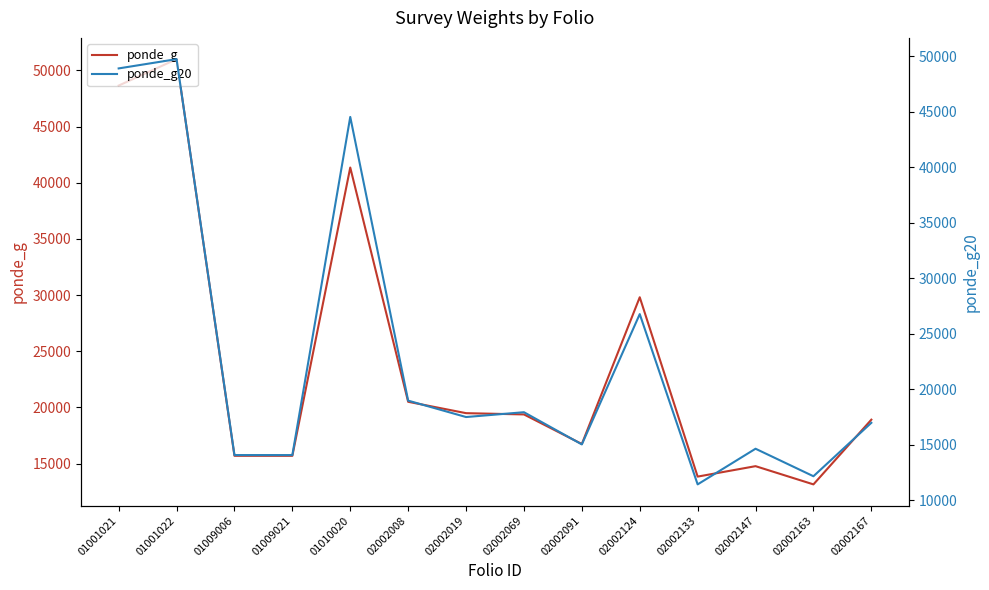

How many lines are shown in the chart?

2